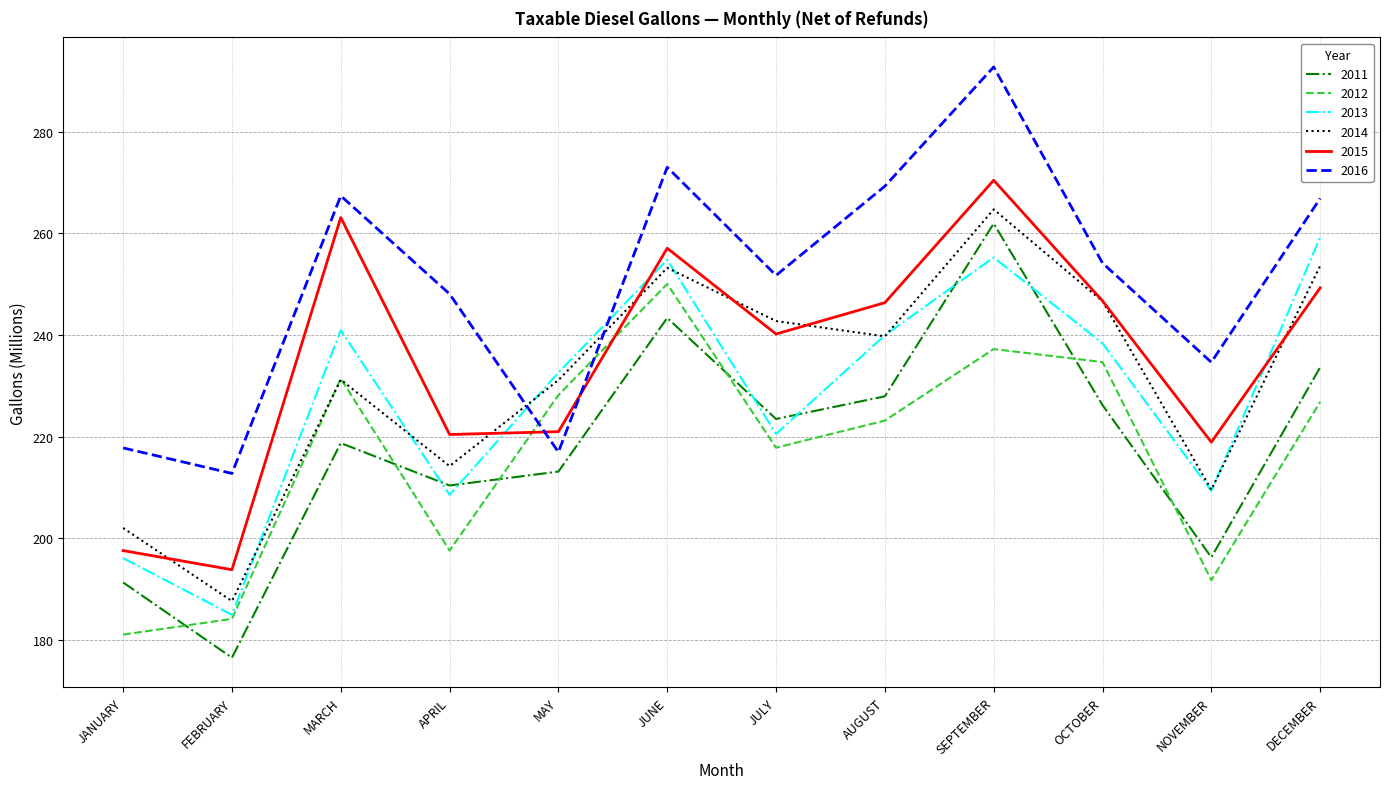

At which label does 2011 first exceed 223?

JUNE